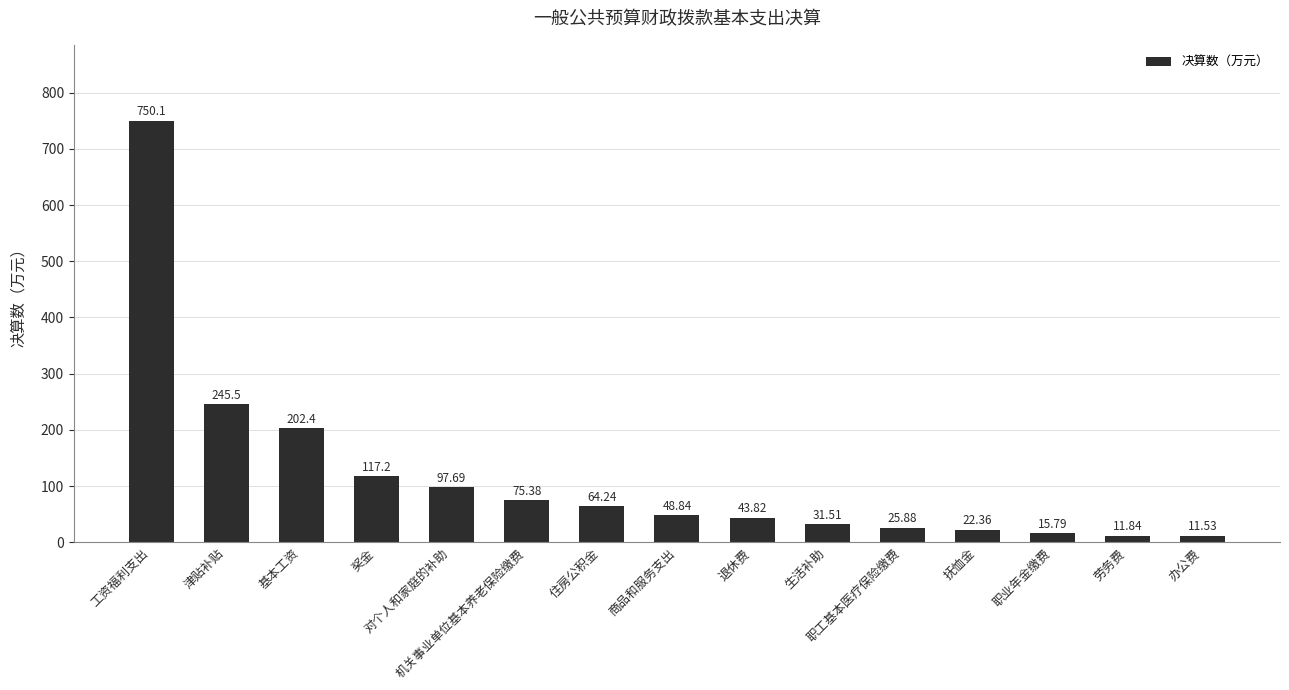

Does the chart contain any negative values?

No